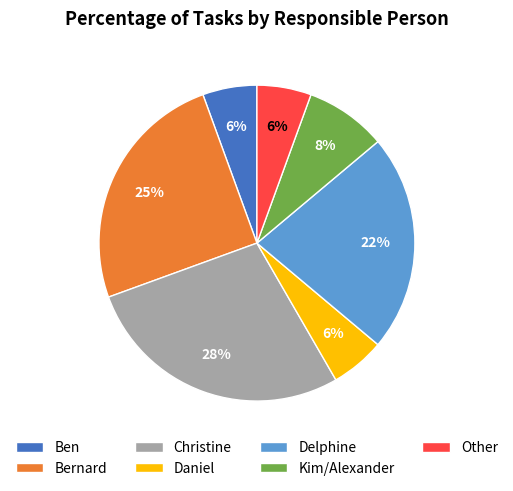

To the nearest percent, what is the difference between the largest and smallest slice percentages?

22%